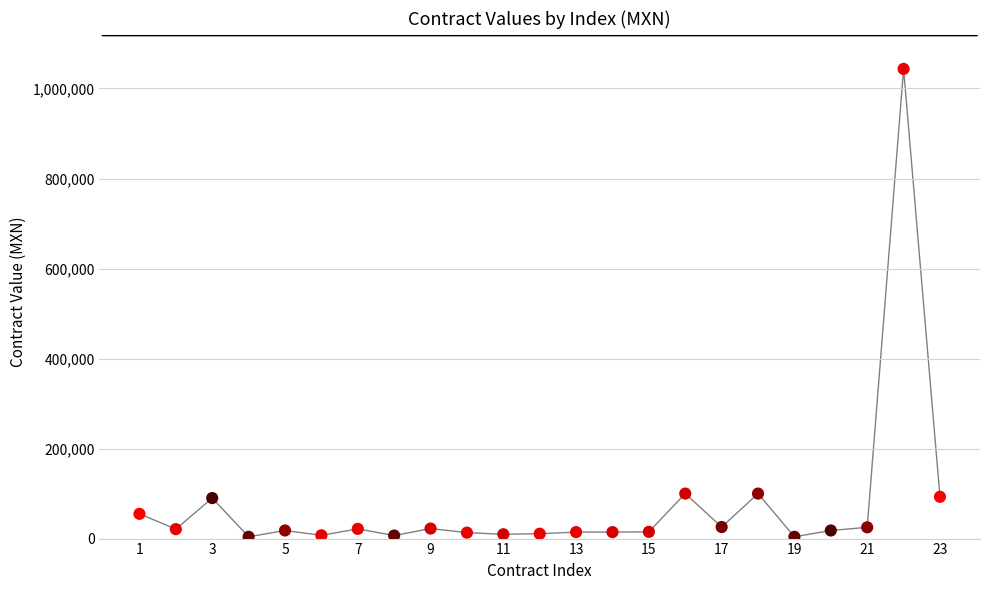

What is the range of X values (max minus min)?

22.0